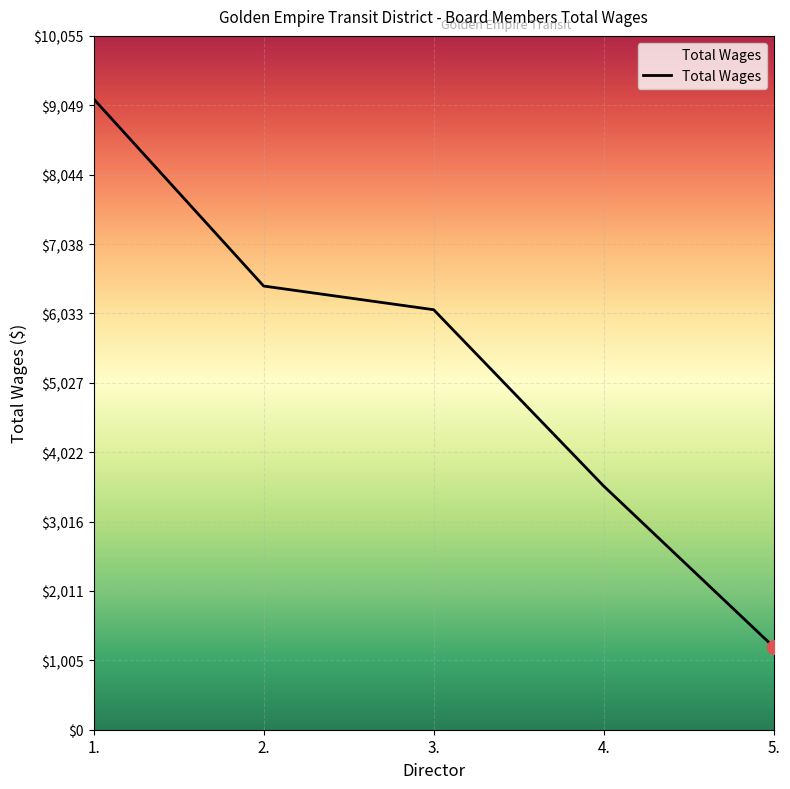

How many series are shown in this chart?

1